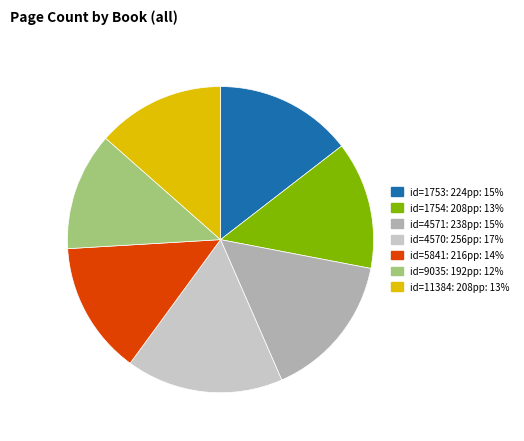

Is there a majority slice in this chart?

No